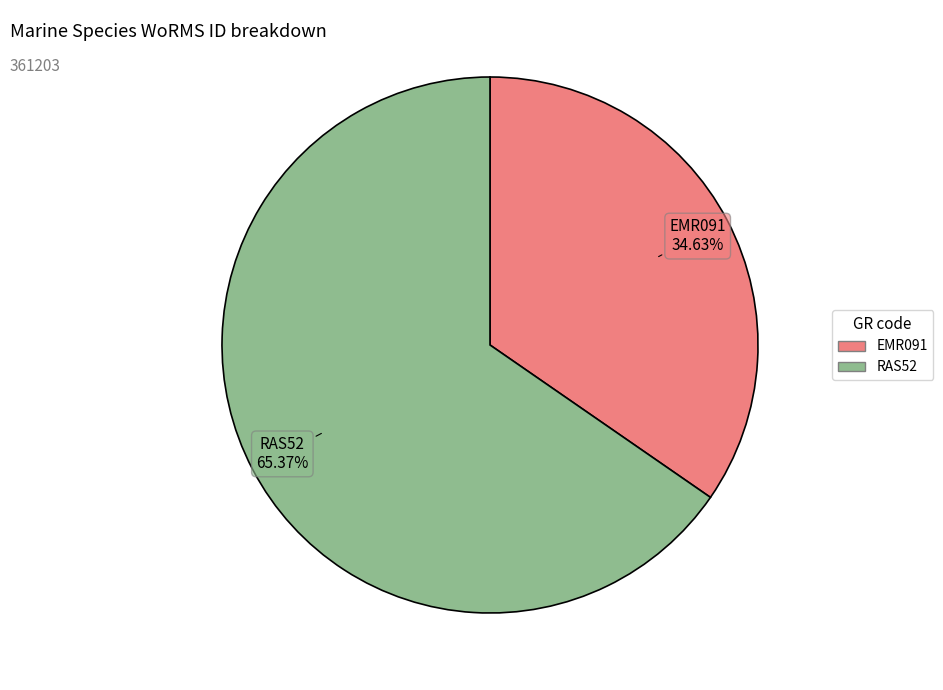

Which category accounts for the majority?

RAS52